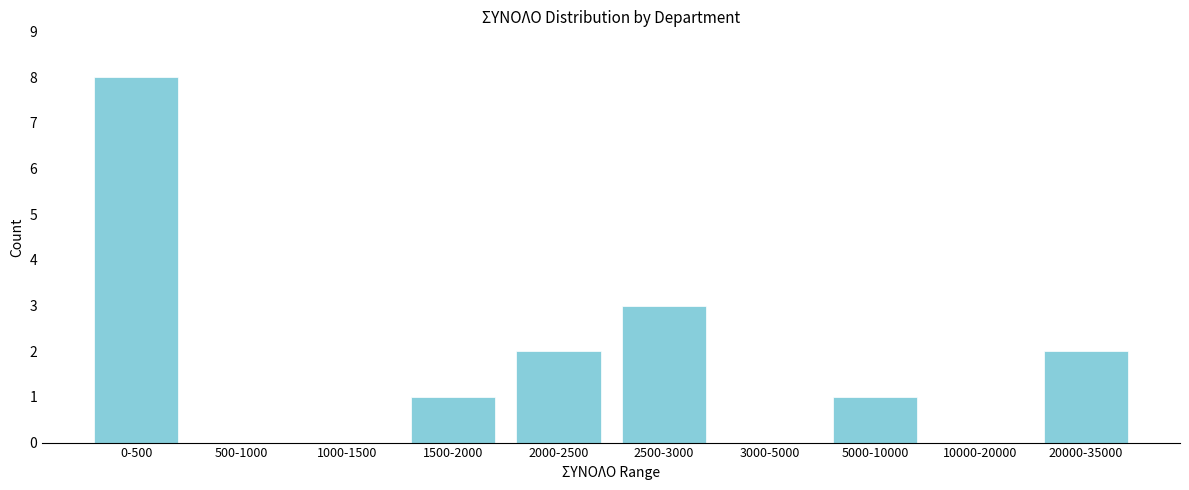

Reading left to right, transcribe all the data shown in this chart.

0-500=8	500-1000=0	1000-1500=0	1500-2000=1	2000-2500=2	2500-3000=3	3000-5000=0	5000-10000=1	10000-20000=0	20000-35000=2